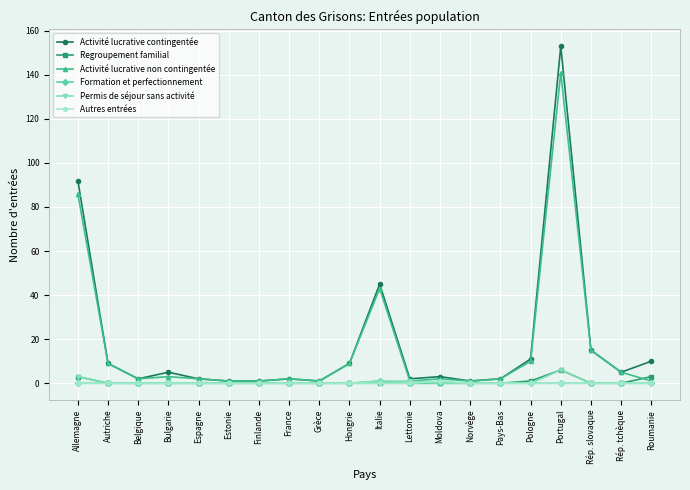

Is the value of Activité lucrative non contingentée at Portugal greater than the value of Permis de séjour sans activité at Lettonie?

Yes